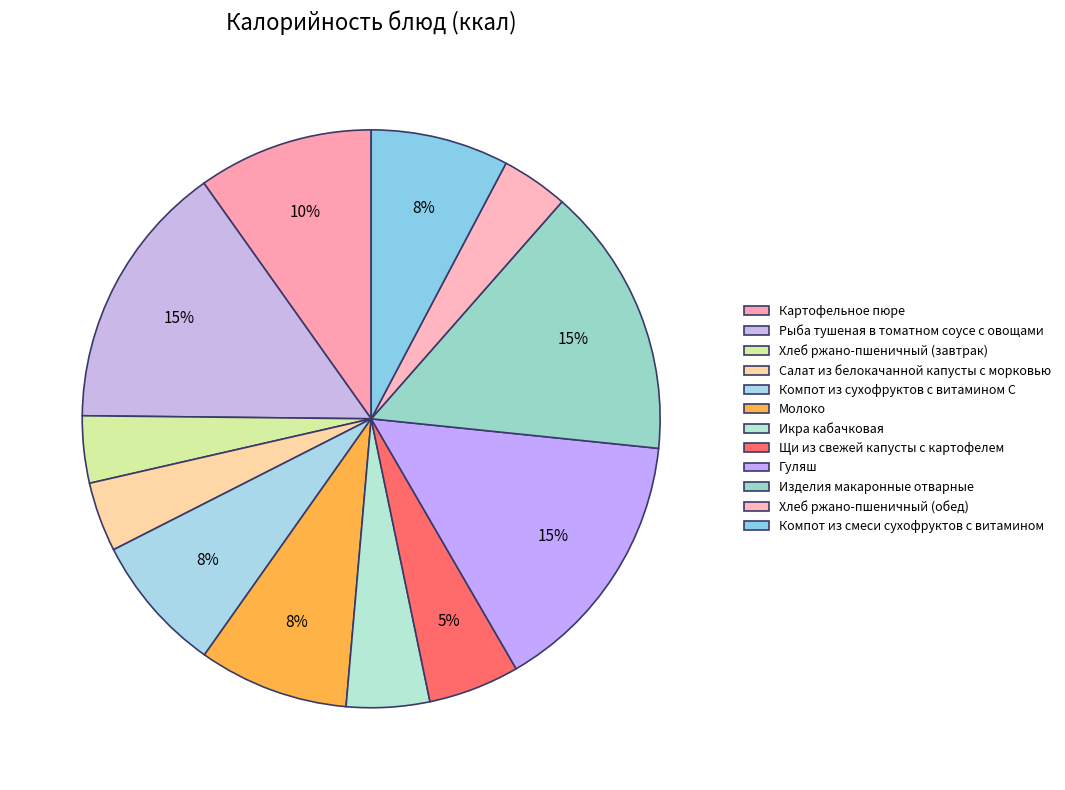

Does Хлеб ржано-пшеничный (завтрак) represent more than half of the total?

No